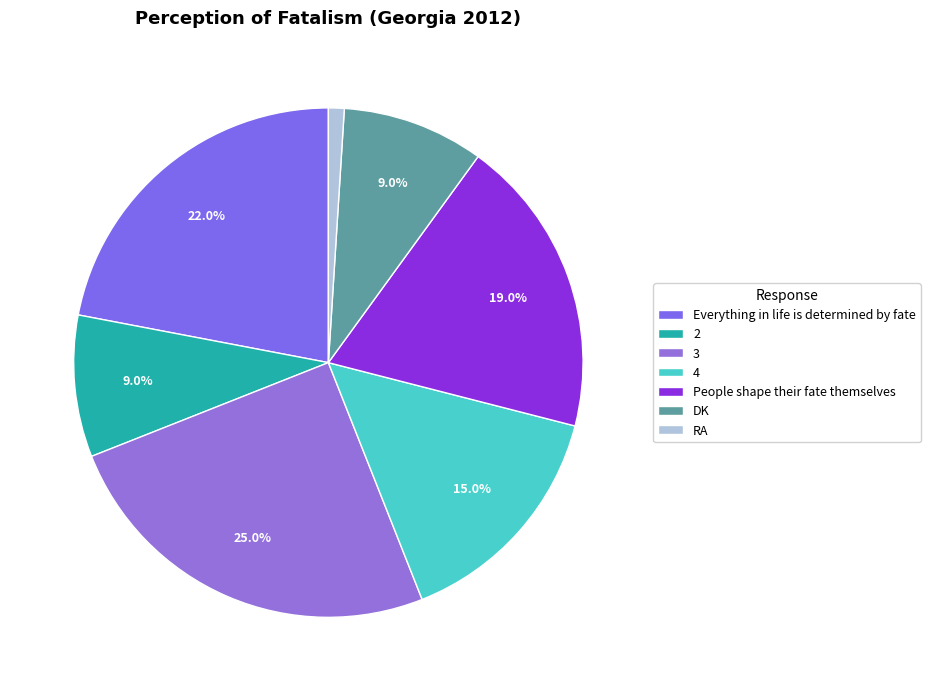

Is there any slice that represents more than half of the pie?

No